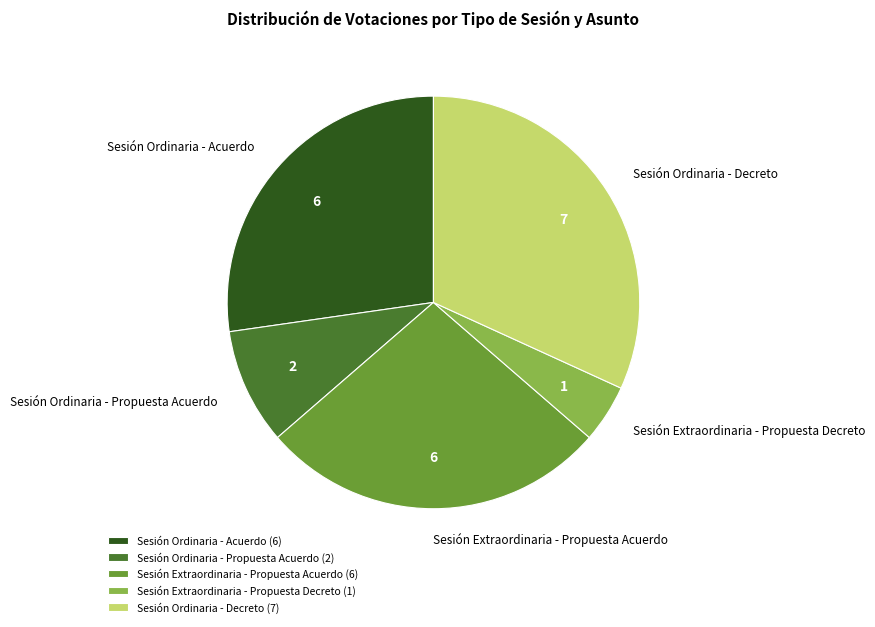

Combined, do Sesión Ordinaria - Acuerdo and Sesión Extraordinaria - Propuesta Decreto account for over 50%?

No